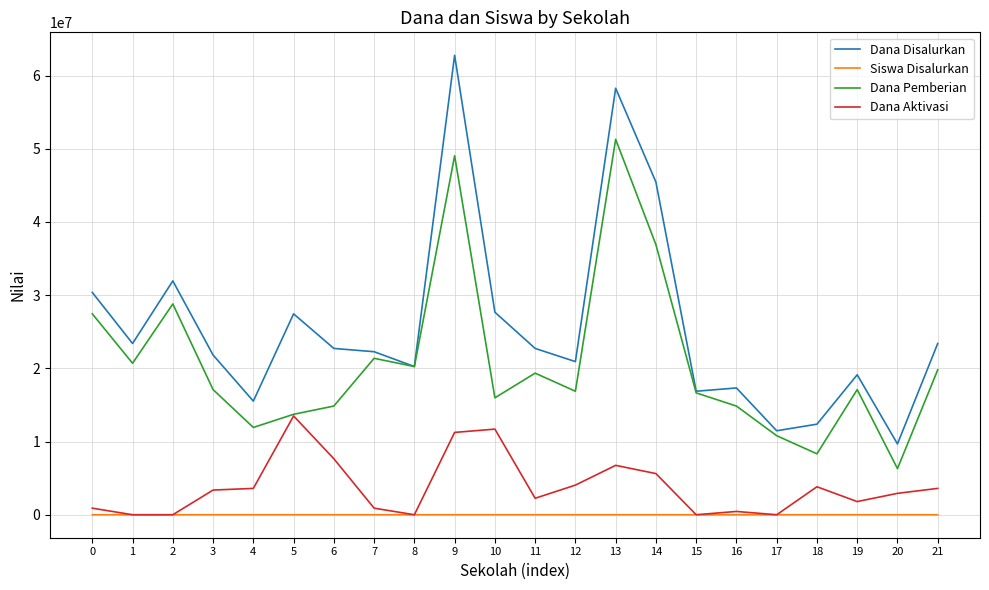

At which category does Dana Disalurkan reach its first local peak?

2